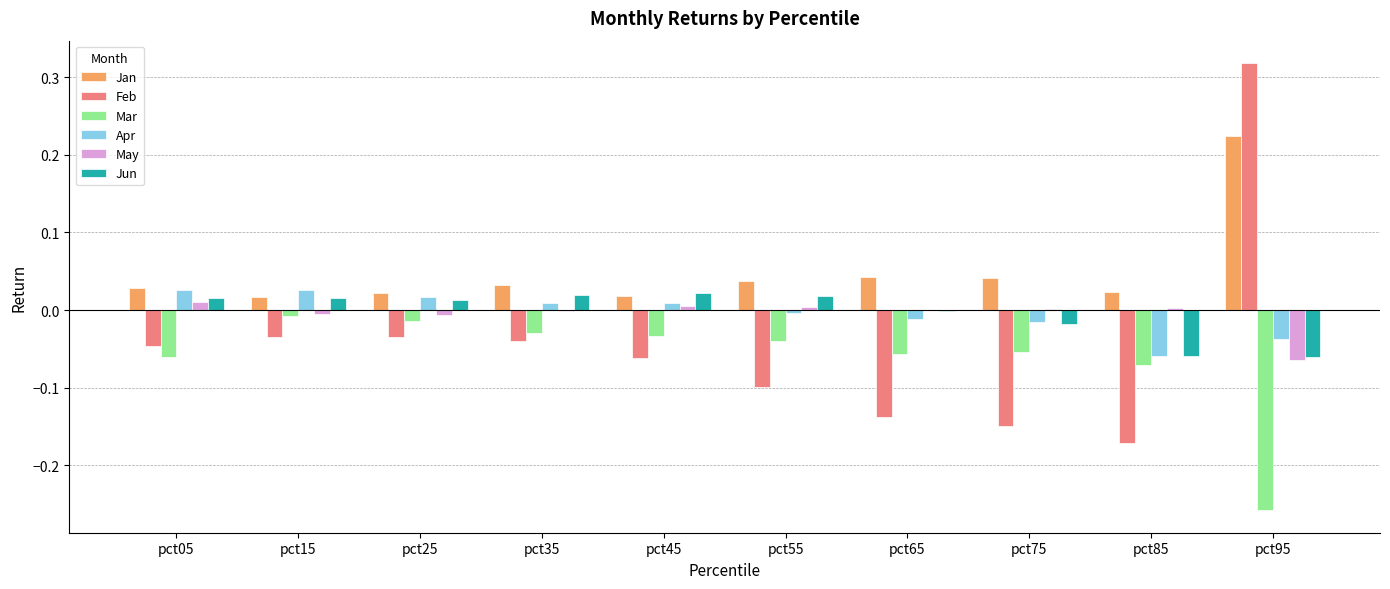

Which series has the largest total across all categories?

Jan